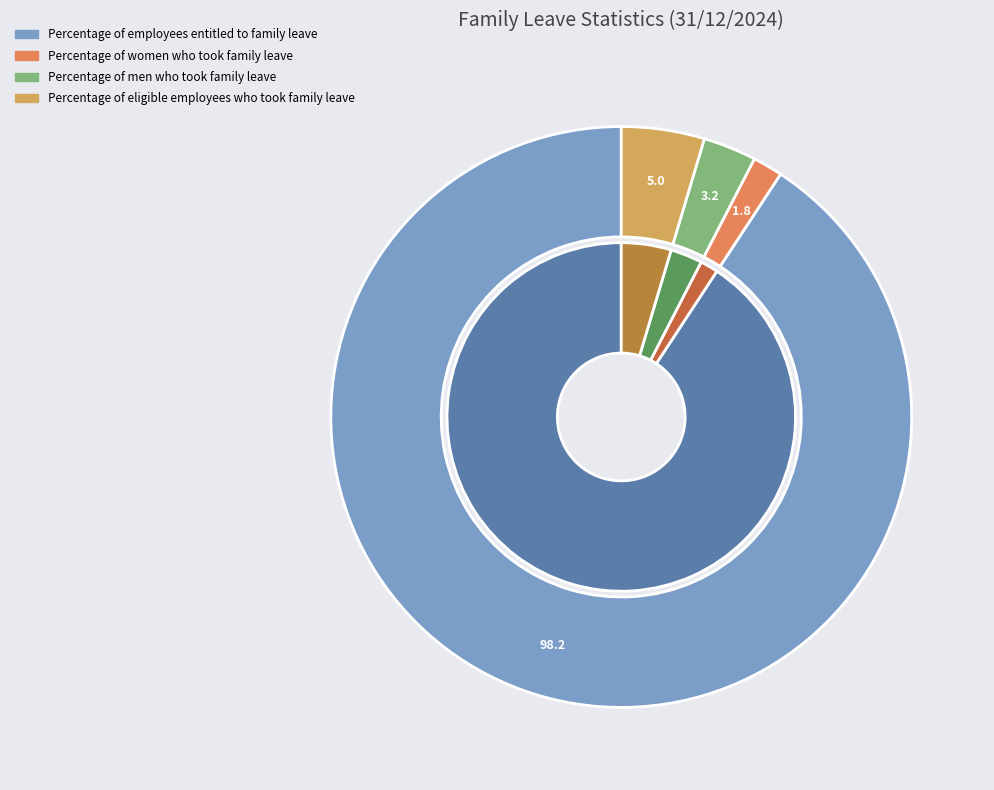

Is Percentage of men who took family leave the majority of the pie?

No